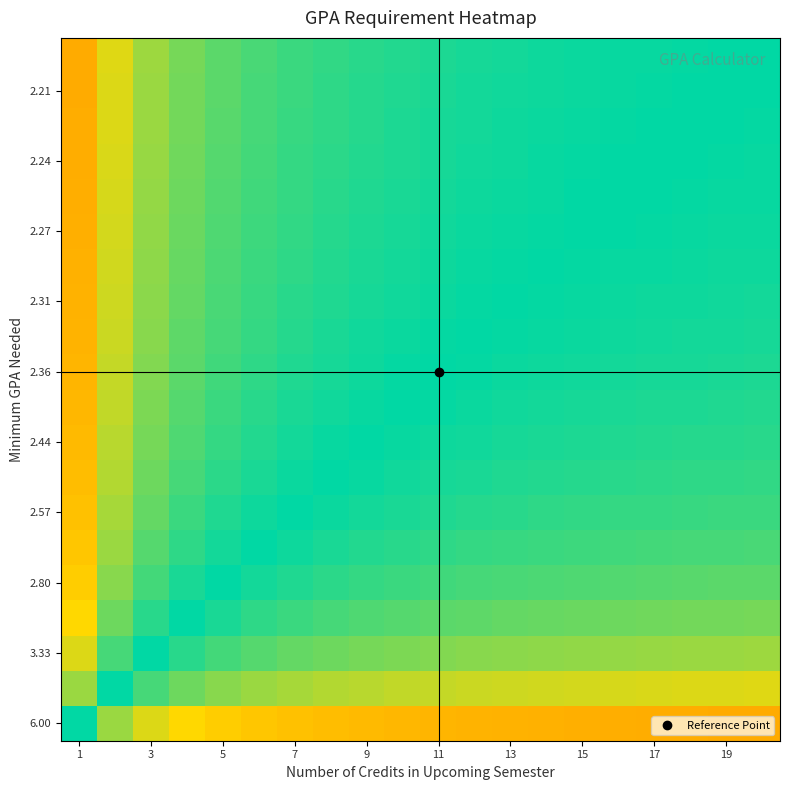

What is the minimum value shown in the chart?

0.3